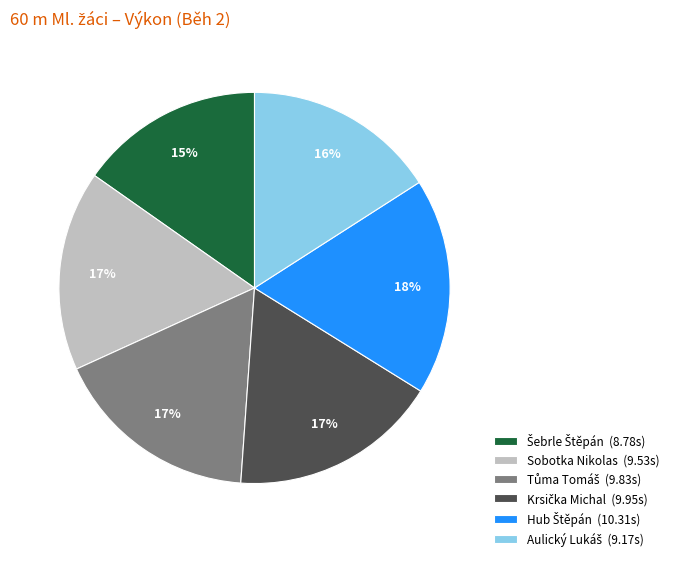

To the nearest percent, what portion does Sobotka Nikolas (9.53s) represent?

17%